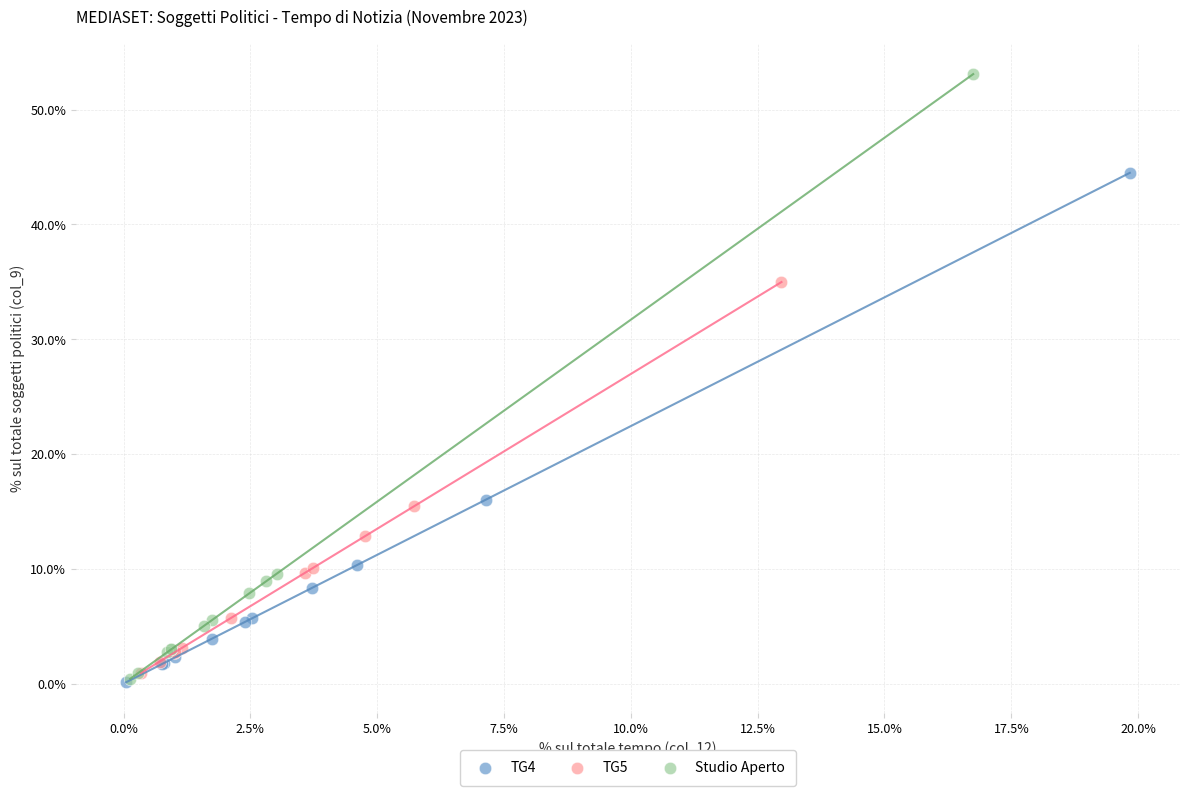

Which series reaches the maximum Y coordinate?

Studio Aperto